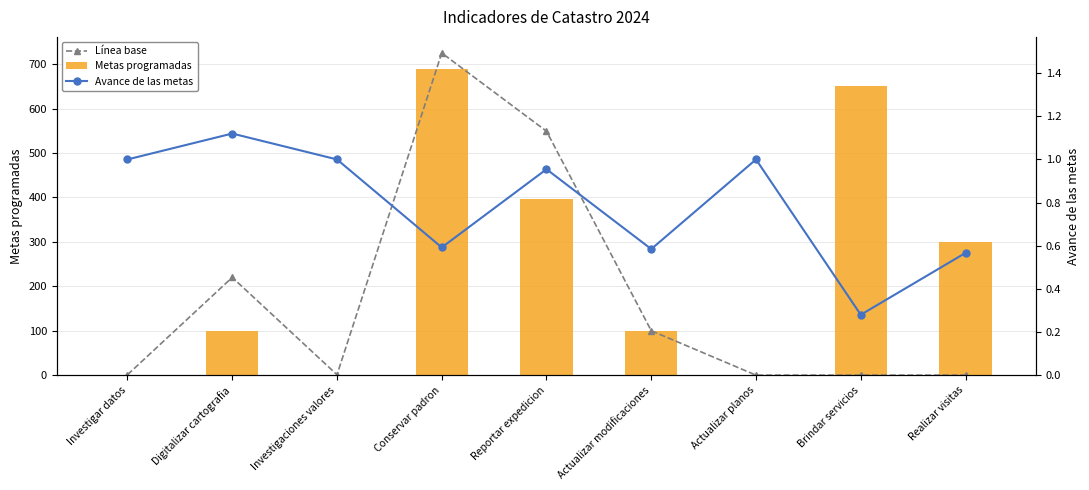

Reading left to right, transcribe all the data shown in this chart.

Línea base: Investigar datos=1.0	Digitalizar cartografia=220.0	Investigaciones valores=1.0	Conservar padron=725.0	Reportar expedicion=549.0	Actualizar modificaciones=100.0	Actualizar planos=0.0	Brindar servicios=0.0	Realizar visitas=0.0
Metas programadas: Investigar datos=1.0	Digitalizar cartografia=100.0	Investigaciones valores=1.0	Conservar padron=689.0	Reportar expedicion=397.0	Actualizar modificaciones=100.0	Actualizar planos=1.0	Brindar servicios=650.0	Realizar visitas=300.0
Avance de las metas: Investigar datos=1.0	Digitalizar cartografia=1.1	Investigaciones valores=1.0	Conservar padron=0.6	Reportar expedicion=1.0	Actualizar modificaciones=0.6	Actualizar planos=1.0	Brindar servicios=0.3	Realizar visitas=0.6